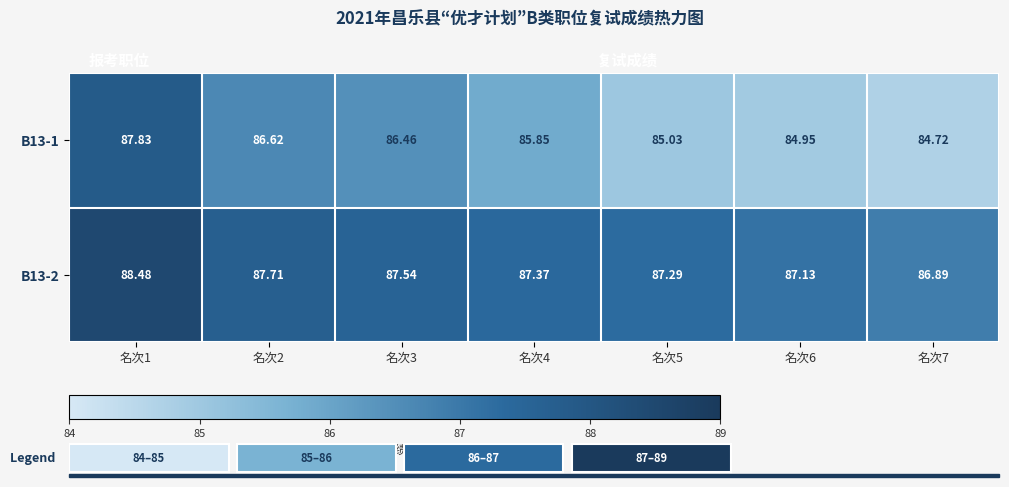

Is the value of B13-1 at 名次3 greater than the value of B13-2 at 名次1?

No